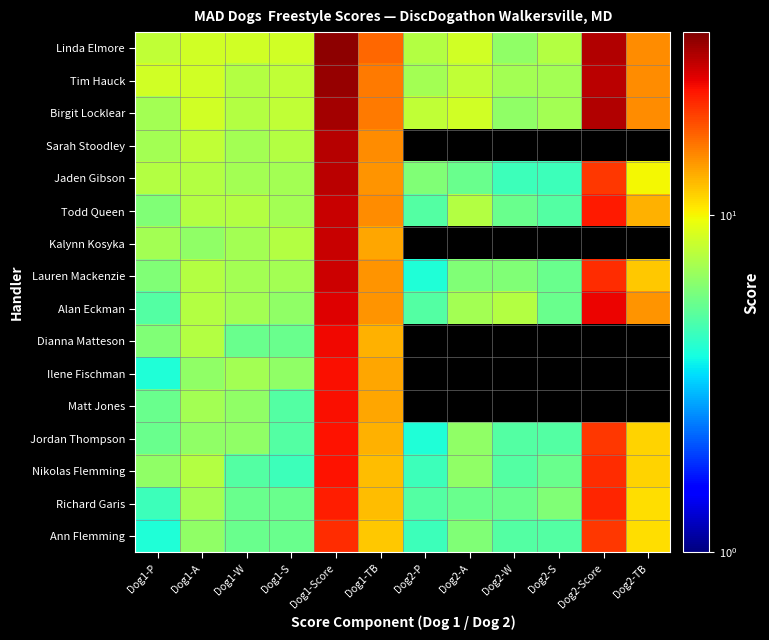

What is the difference between the maximum and second lowest values in the Todd Queen series?

23.0